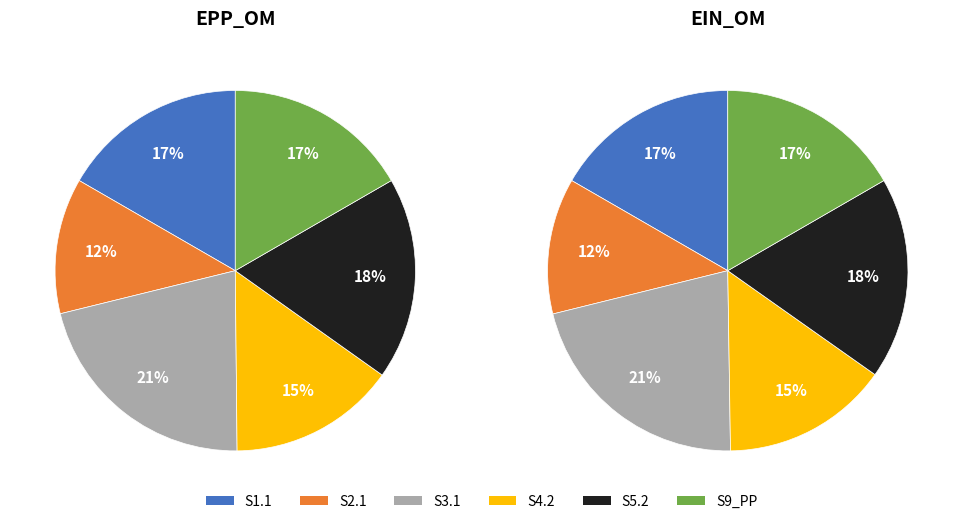

Is there a majority slice in this chart?

No